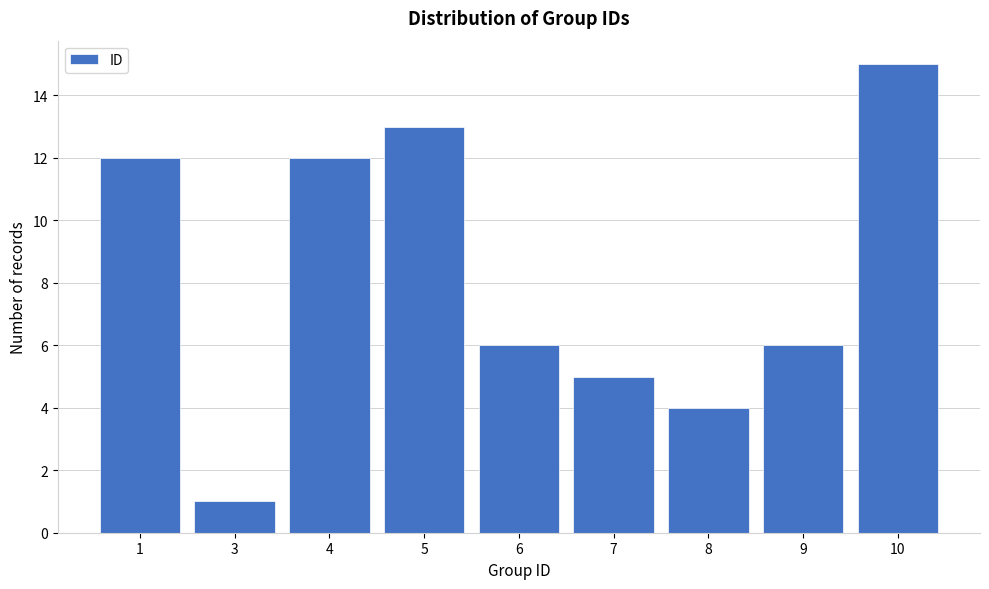

Reading left to right, list all the values displayed in this chart.

12	1	12	13	6	5	4	6	15